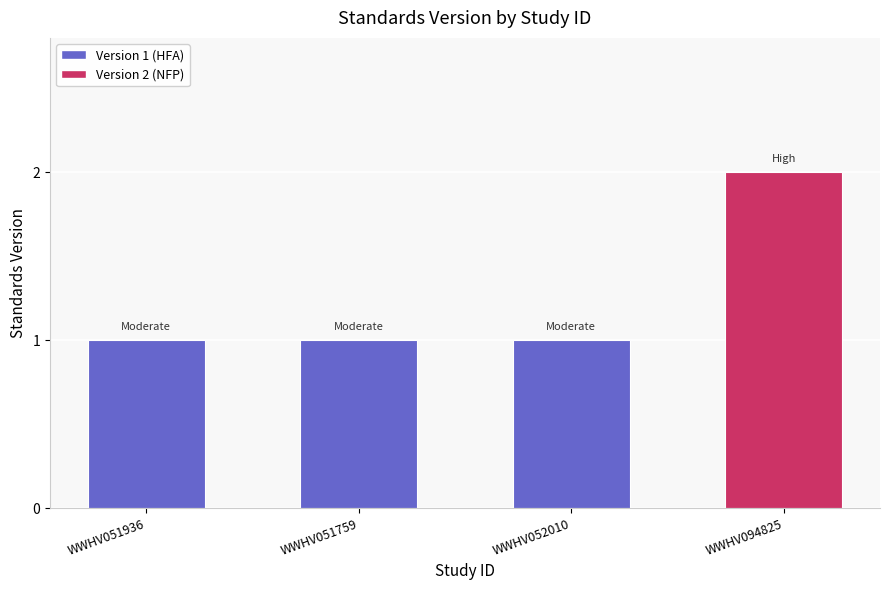

What is the ratio of the value at WWHV094825 to the value at WWHV051759?

2.0